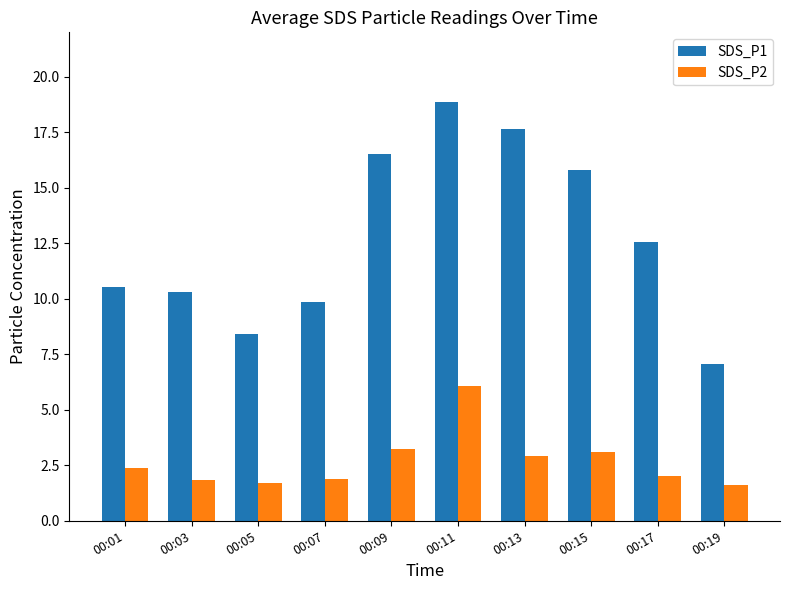

How many series are shown in this chart?

2